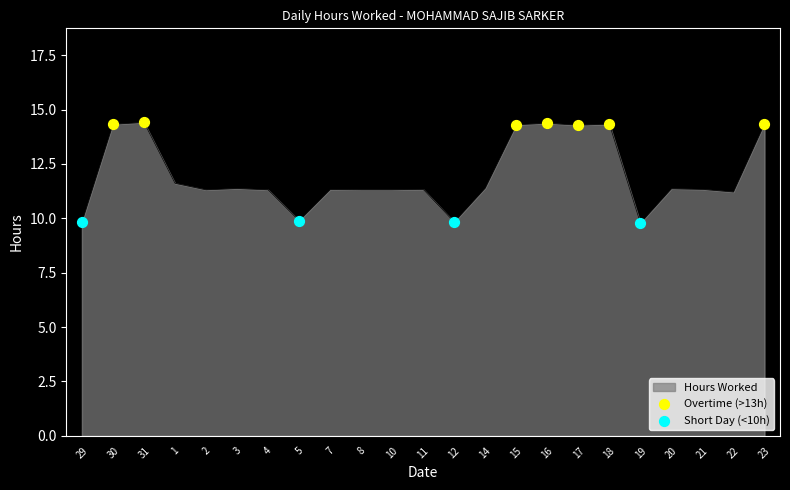

What is the change in value from 10 to 12?

-1.5